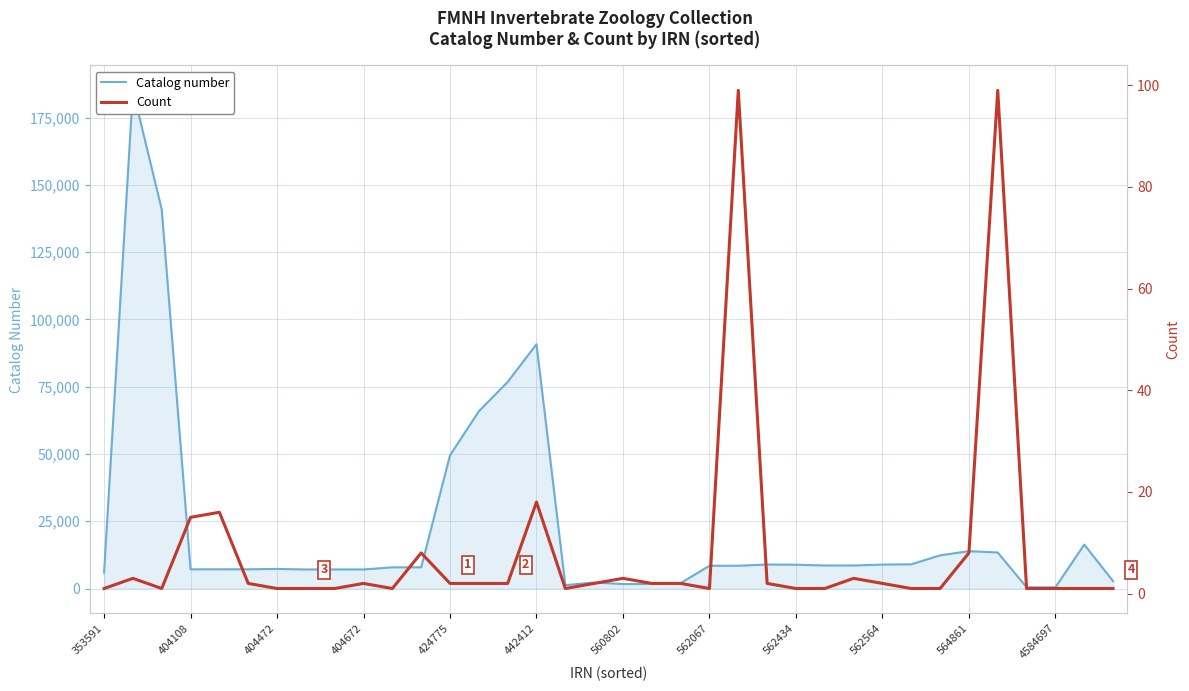

What is the difference between the maximum and second lowest values in the Count series?

98